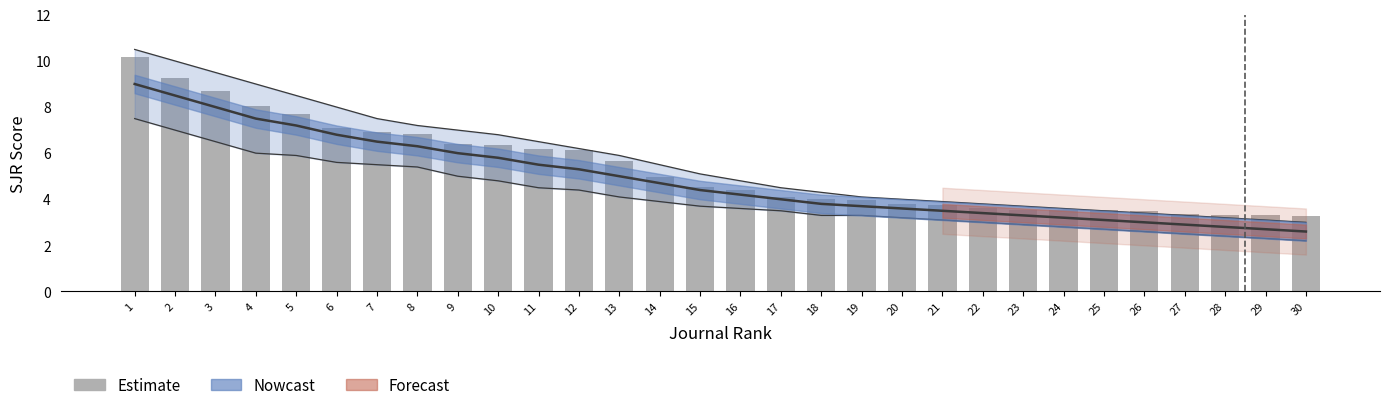

Approximately how many times larger is the value at 28 compared to 14?

0.7